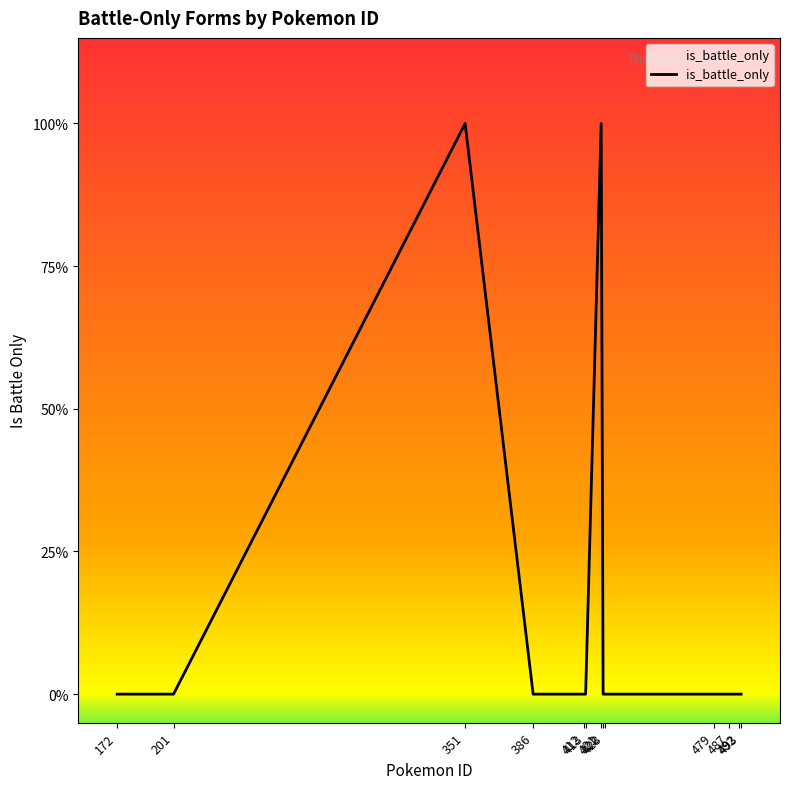

Does the chart display data point markers on the line(s)?

No